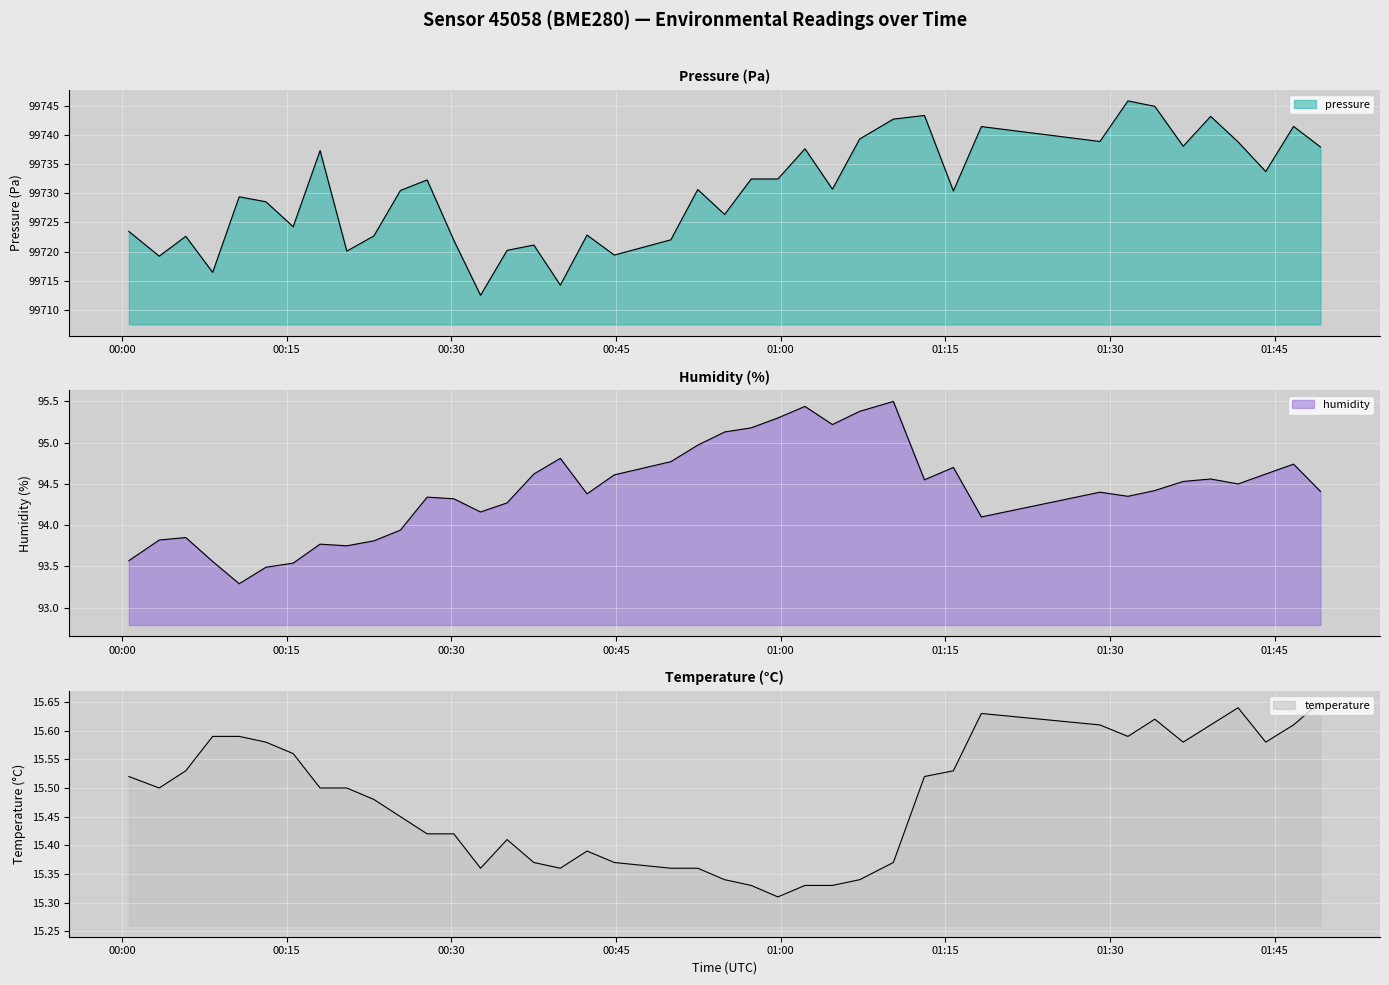

What is the minimum value shown in the chart?

15.3